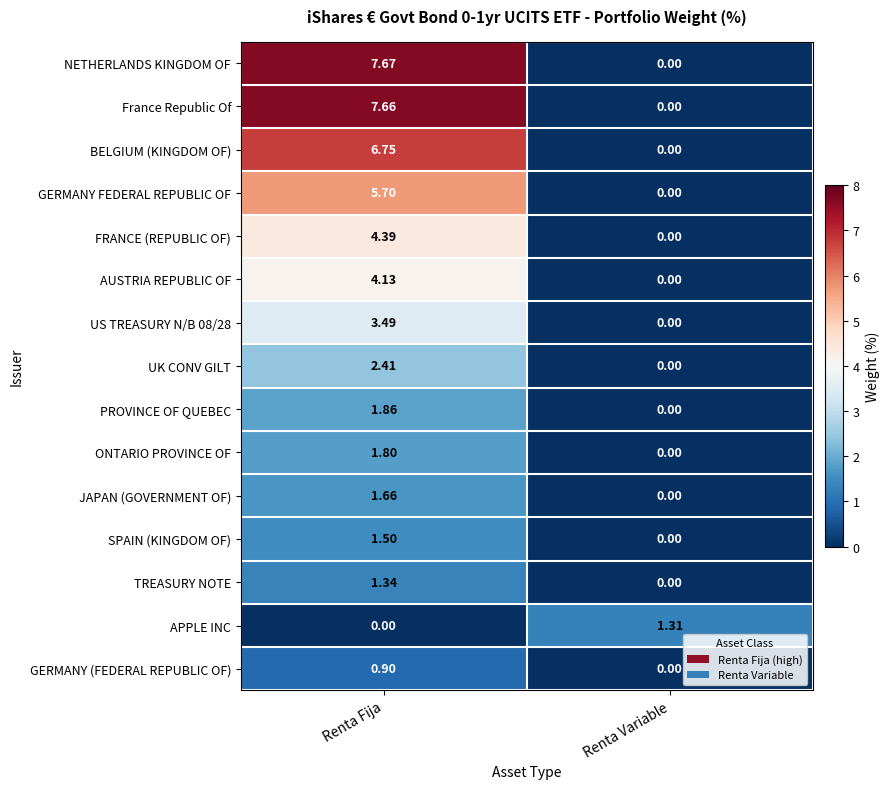

Between Renta Fija and Renta Variable, which series saw the biggest shift?

NETHERLANDS KINGDOM OF